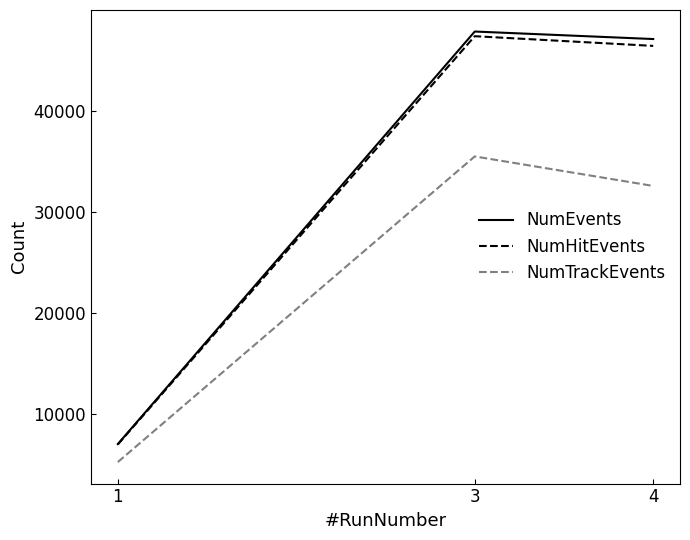

Read the NumHitEvents value at 1, to the nearest 10.

7010